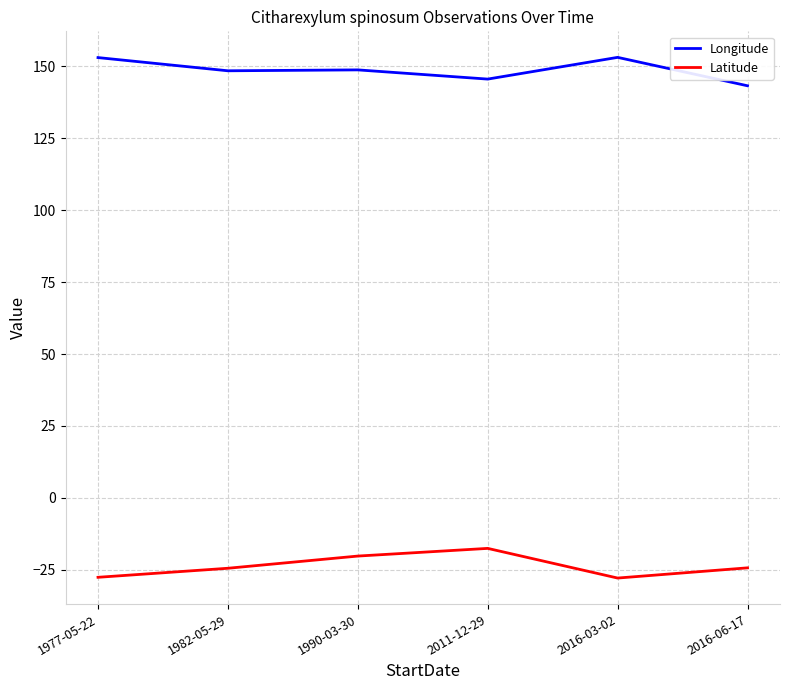

What is the sum of the Longitude values at 1982-05-29 and 1977-05-22?

301.6